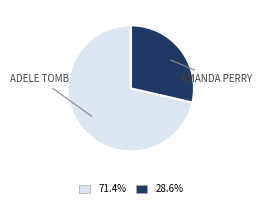

Does any single category account for the majority?

Yes